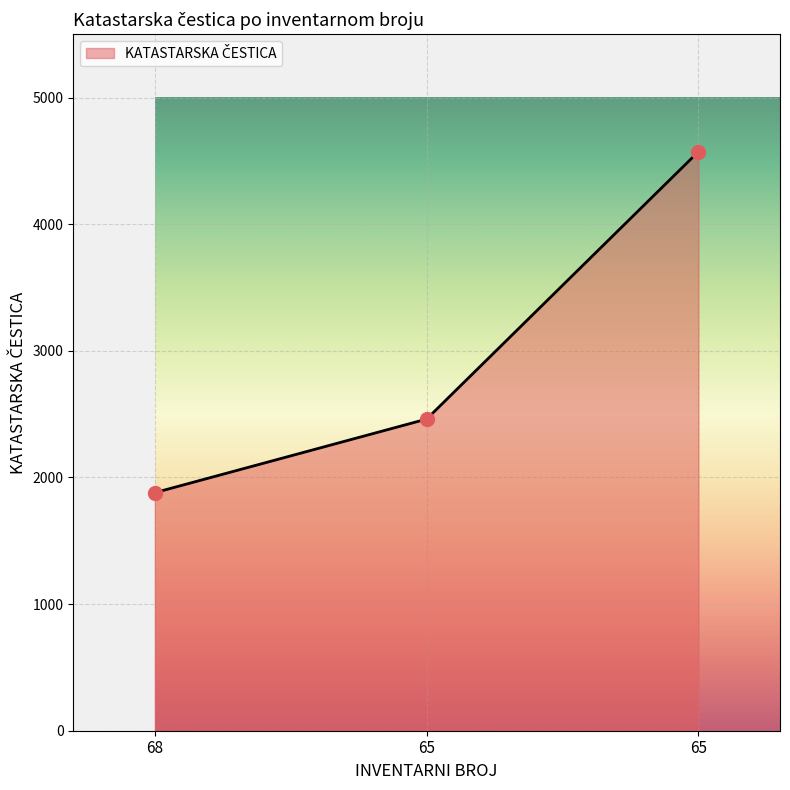

Is this an area chart (filled region under the line)?

Yes